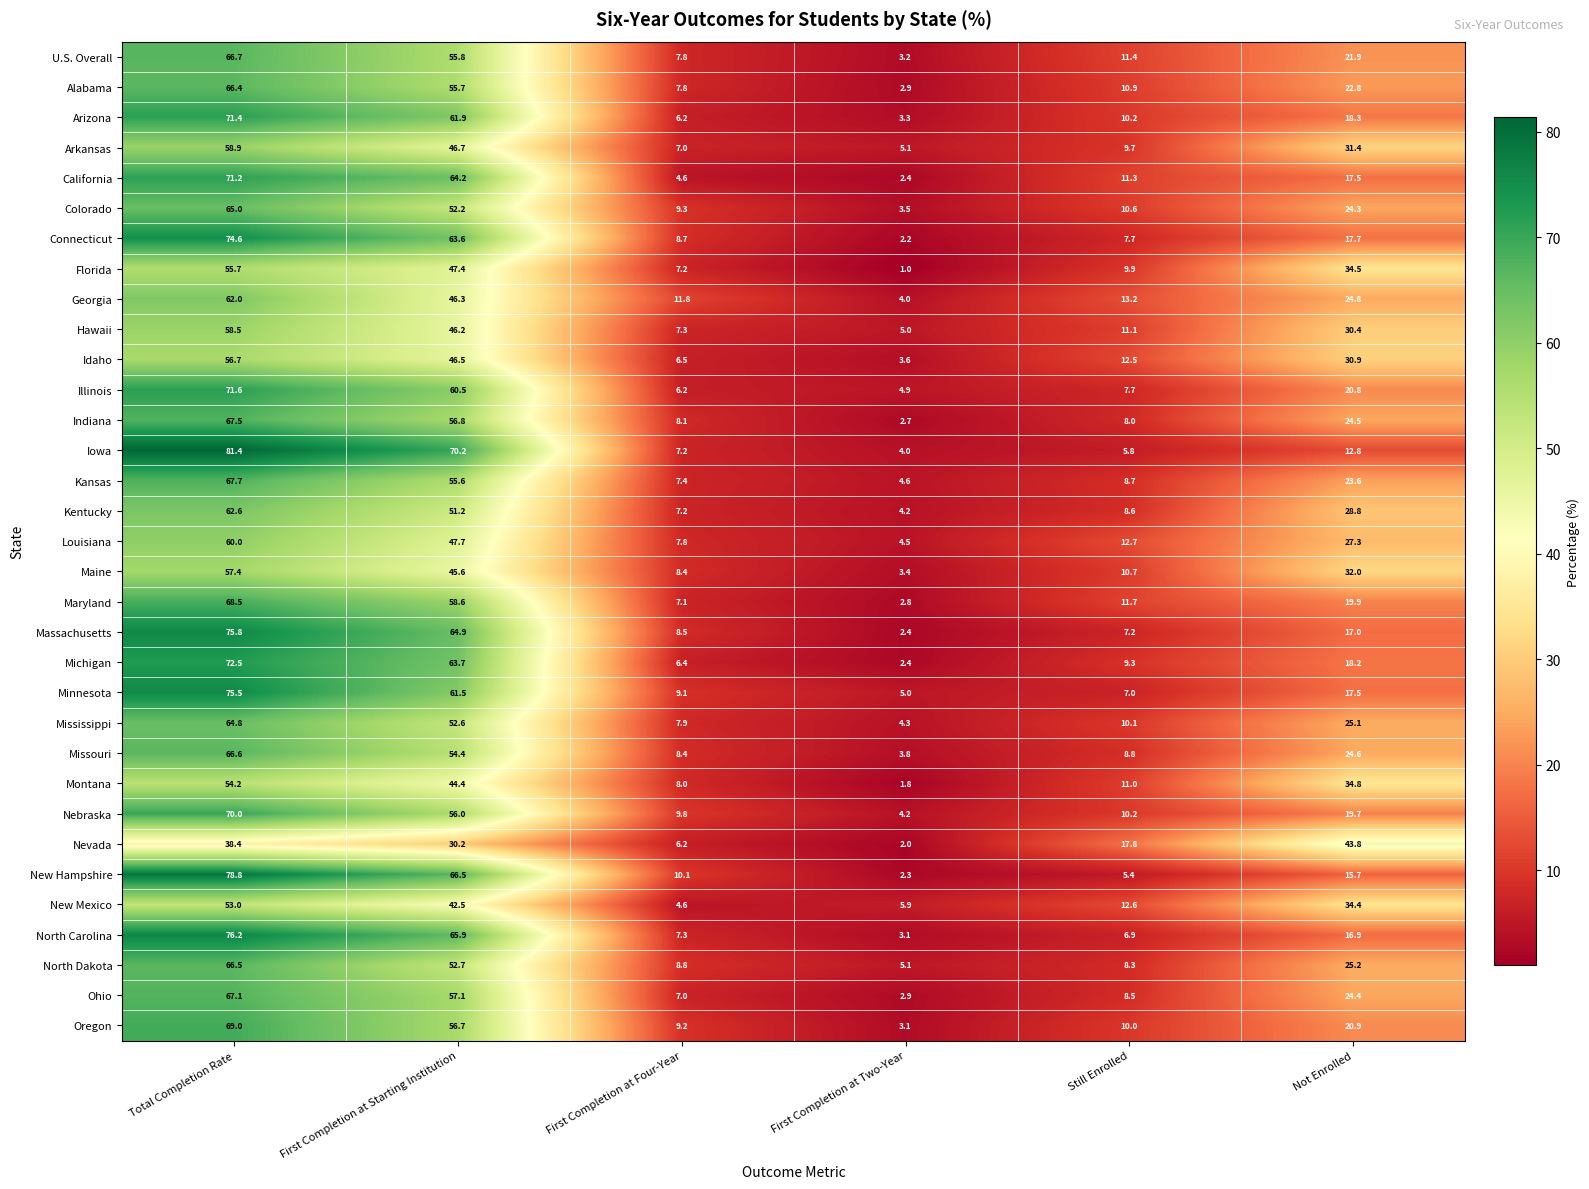

Rank the series by their maximum value, from highest to lowest.

Iowa, New Hampshire, North Carolina, Massachusetts, Minnesota, Connecticut, Michigan, Illinois, Arizona, California, Nebraska, Oregon, Maryland, Kansas, Indiana, Ohio, U.S. Overall, Missouri, North Dakota, Alabama, Colorado, Mississippi, Kentucky, Georgia, Louisiana, Arkansas, Hawaii, Maine, Idaho, Florida, Montana, New Mexico, Nevada